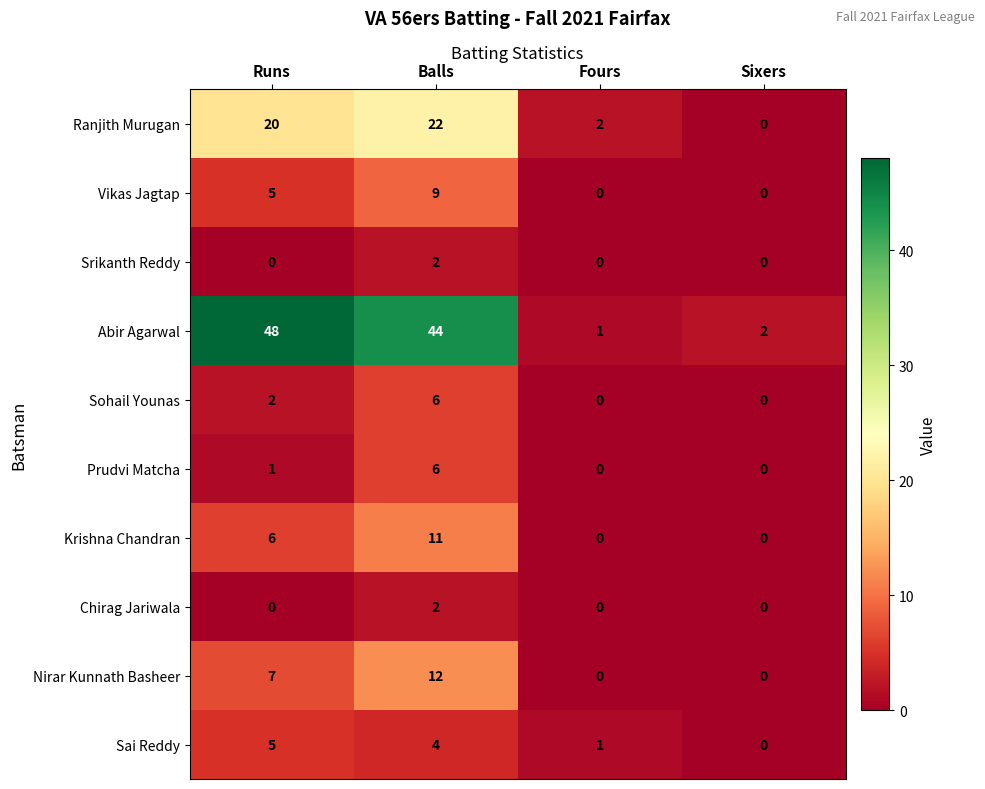

What is the average value of the Krishna Chandran series?

4